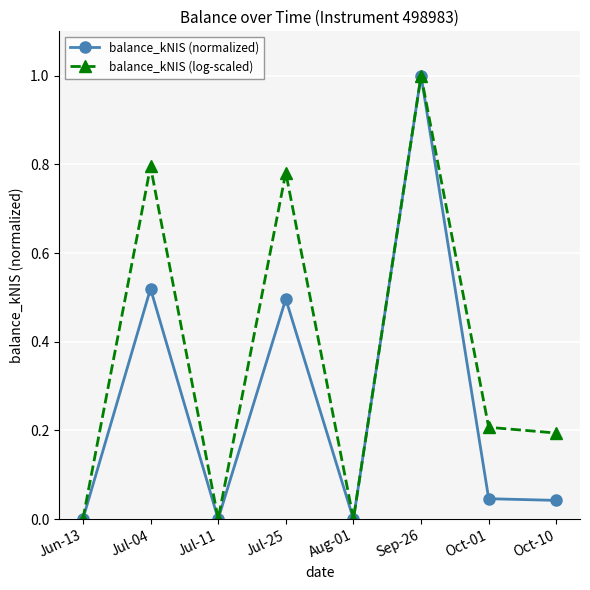

True or false: balance_kNIS (normalized) has a value of 0.5 at Aug-01.

False